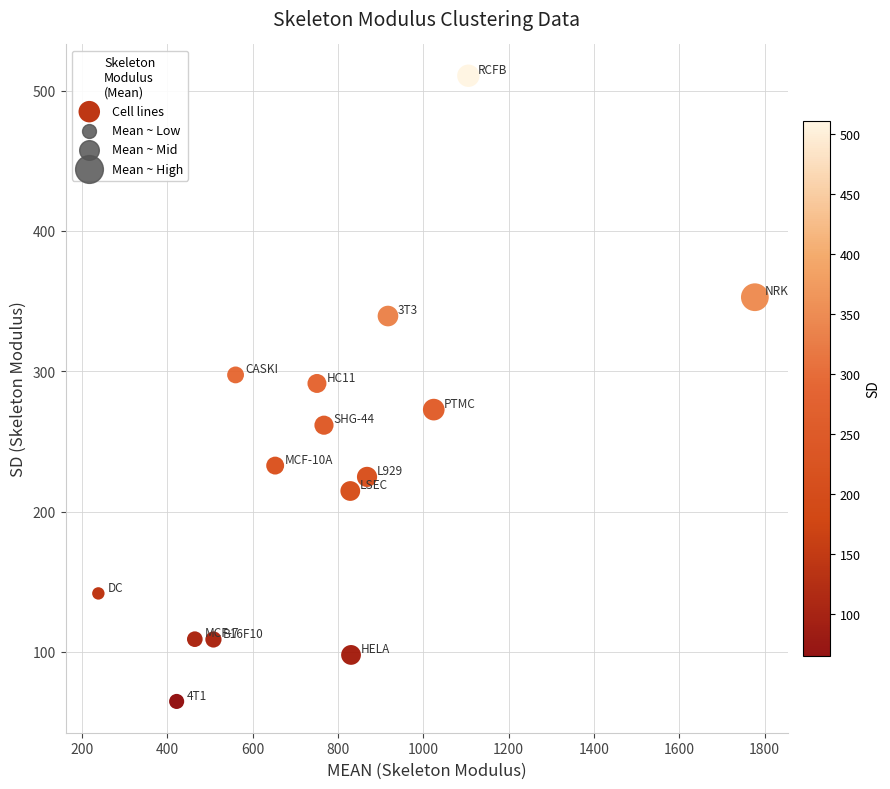

What is the range of X values (max minus min)?

1538.1